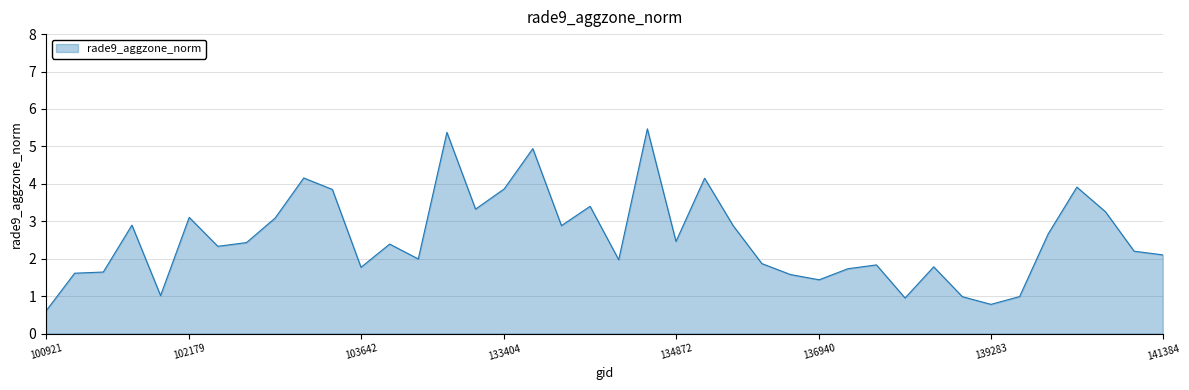

What is the minimum value shown in the chart?

0.6